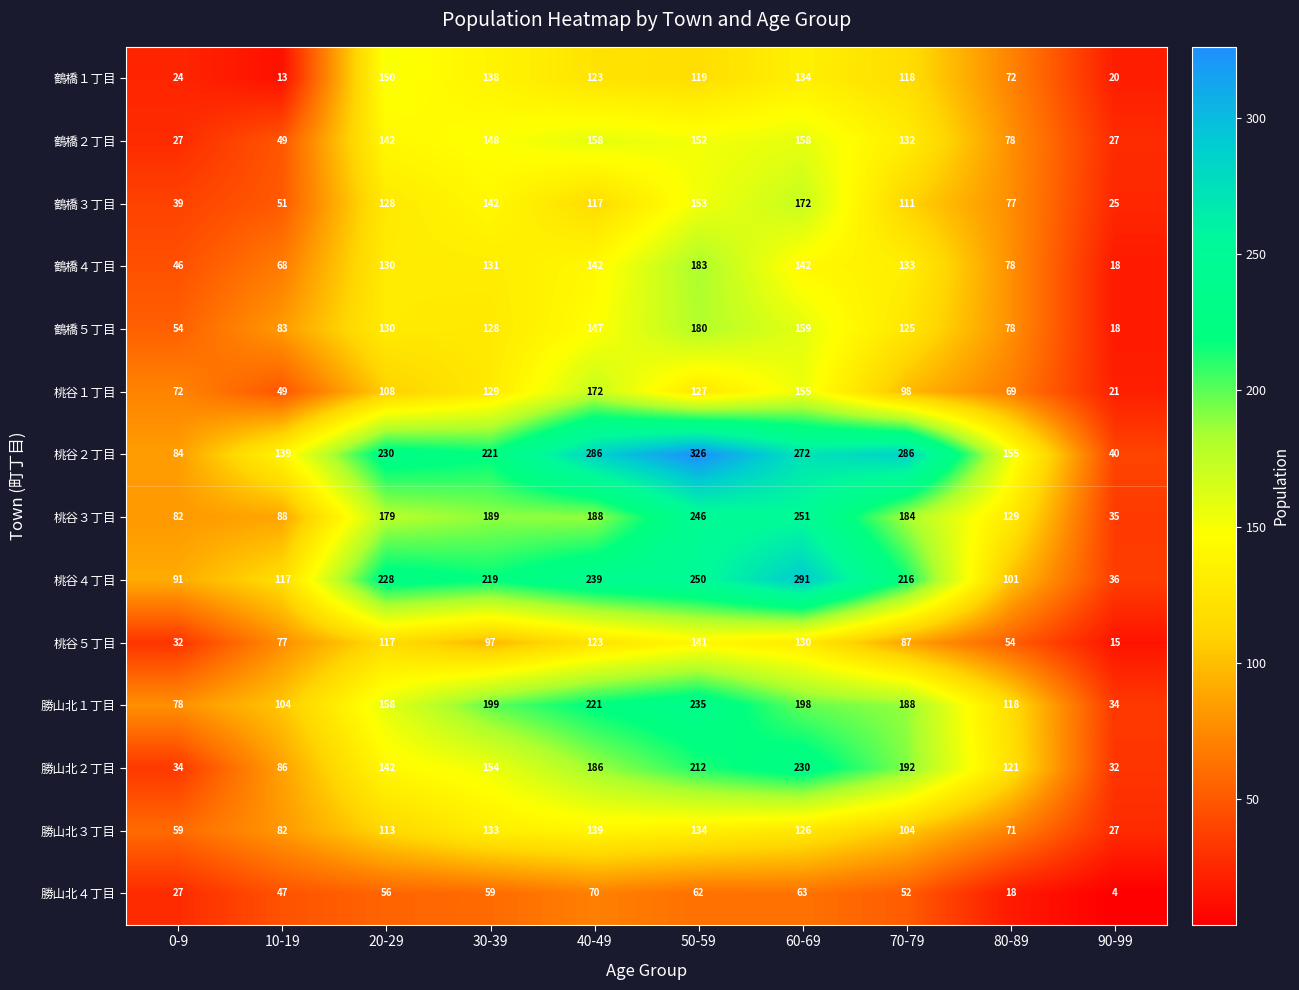

How many distinct data groups are displayed?

14